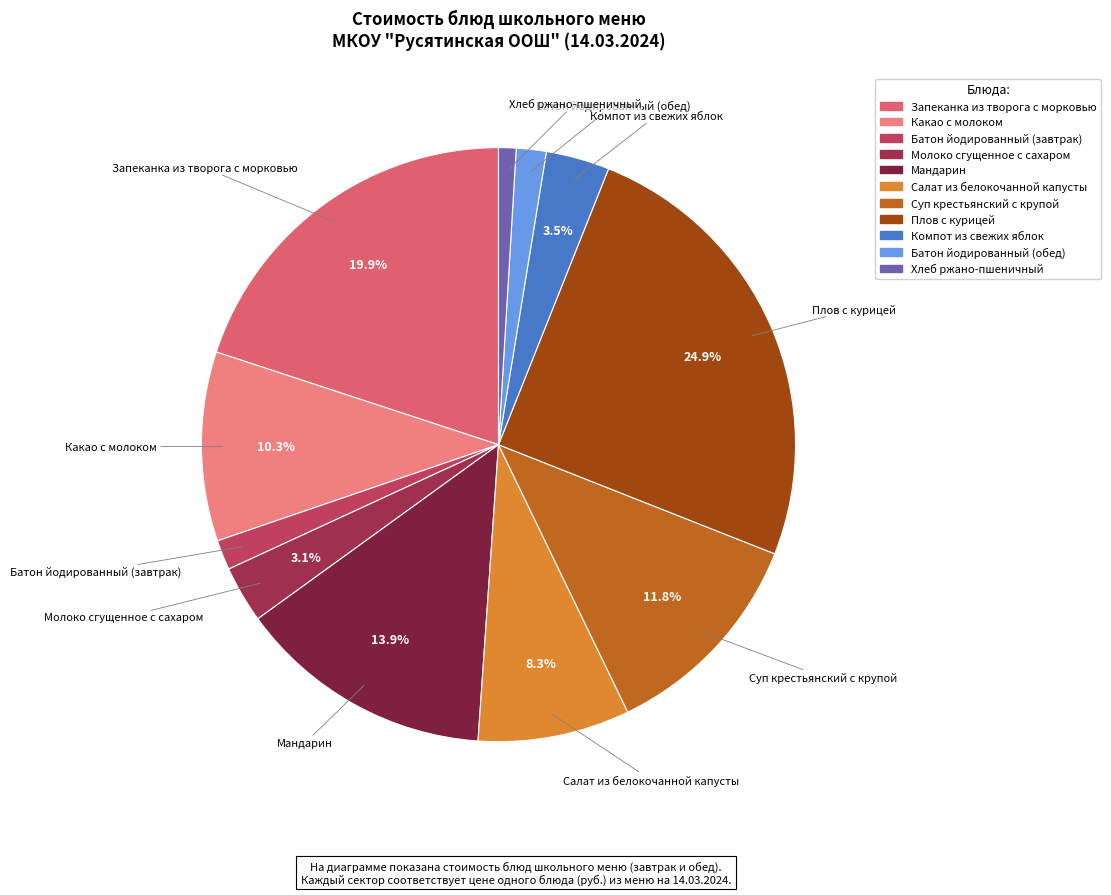

Between Батон йодированный (обед) and Плов с курицей, which is larger?

Плов с курицей